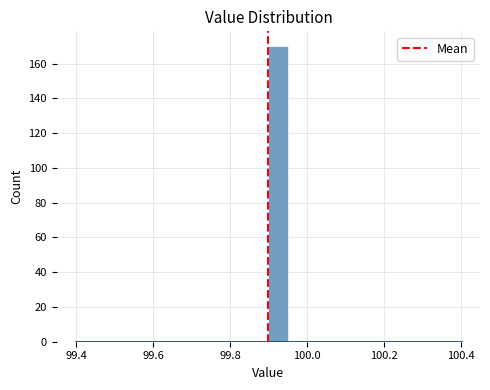

Around what value on the x-axis is the tallest bar? Give the approximate position of its centre, as read against the axis.

99.92